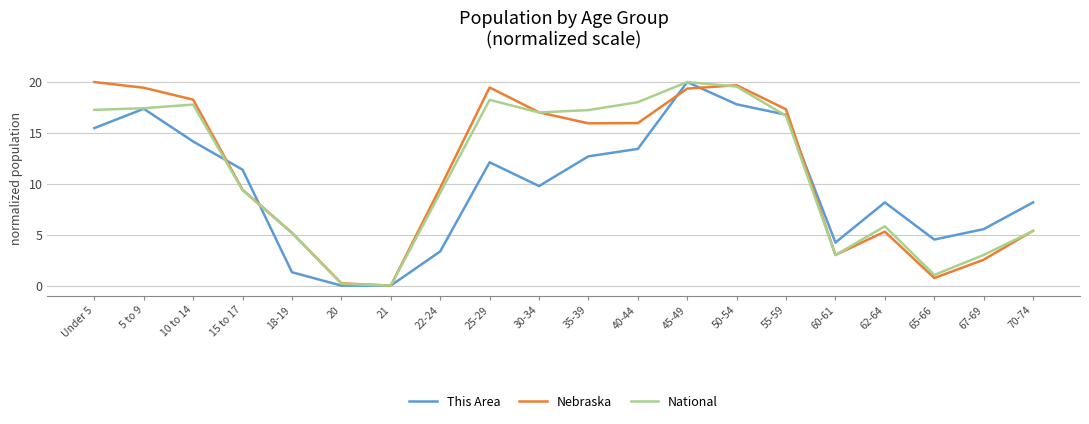

What is the difference between the This Area values at 10 to 14 and 35-39?

1.5